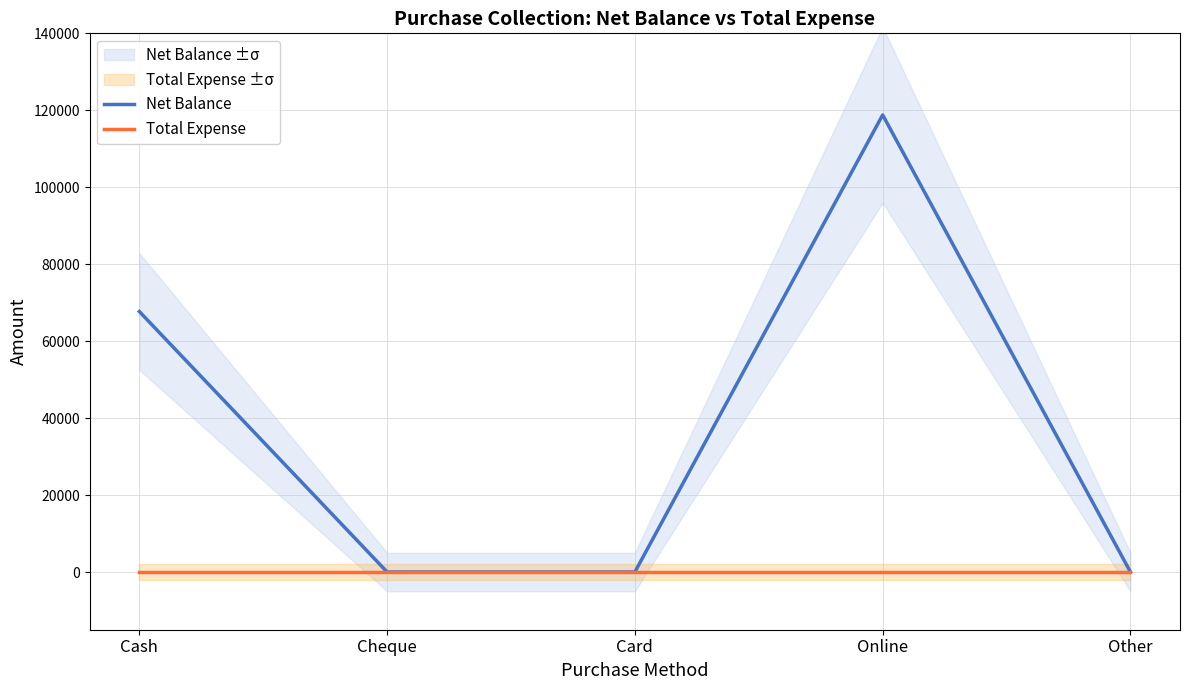

True or false: Net Balance and Total Expense cross at least once.

False